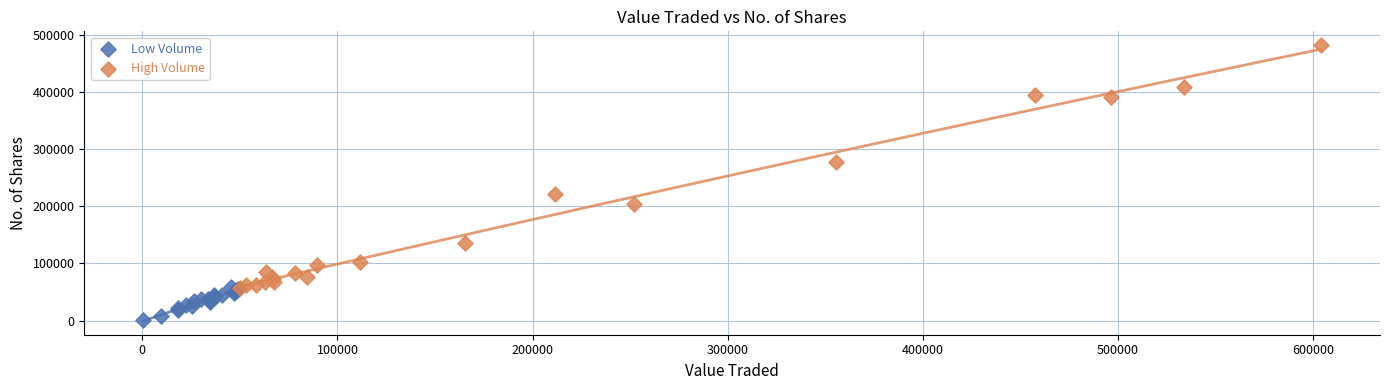

What are all the series names shown in the legend?

Low Volume, High Volume